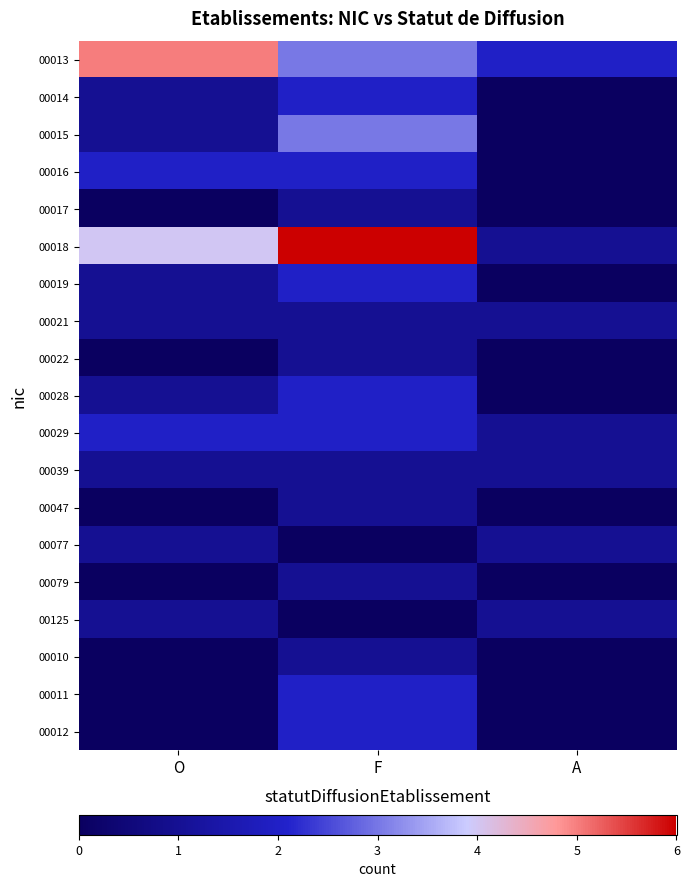

Reading left to right, list all the values displayed in this chart.

00013: O=5	F=3	A=2
00014: O=1	F=2	A=0
00015: O=1	F=3	A=0
00016: O=2	F=2	A=0
00017: O=0	F=1	A=0
00018: O=4	F=6	A=1
00019: O=1	F=2	A=0
00021: O=1	F=1	A=1
00022: O=0	F=1	A=0
00028: O=1	F=2	A=0
00029: O=2	F=2	A=1
00039: O=1	F=1	A=1
00047: O=0	F=1	A=0
00077: O=1	F=0	A=1
00079: O=0	F=1	A=0
00125: O=1	F=0	A=1
00010: O=0	F=1	A=0
00011: O=0	F=2	A=0
00012: O=0	F=2	A=0